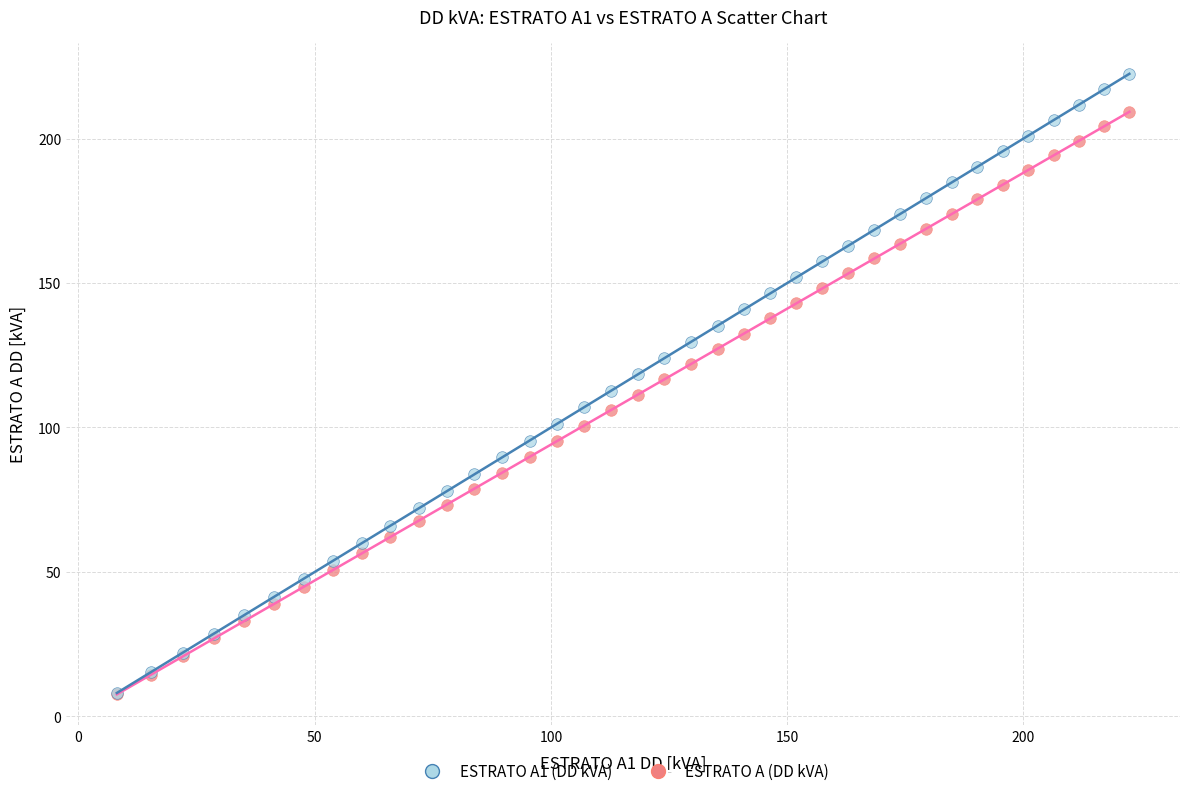

Which series has the largest Y range (max minus min)?

ESTRATO A1 (DD kVA)